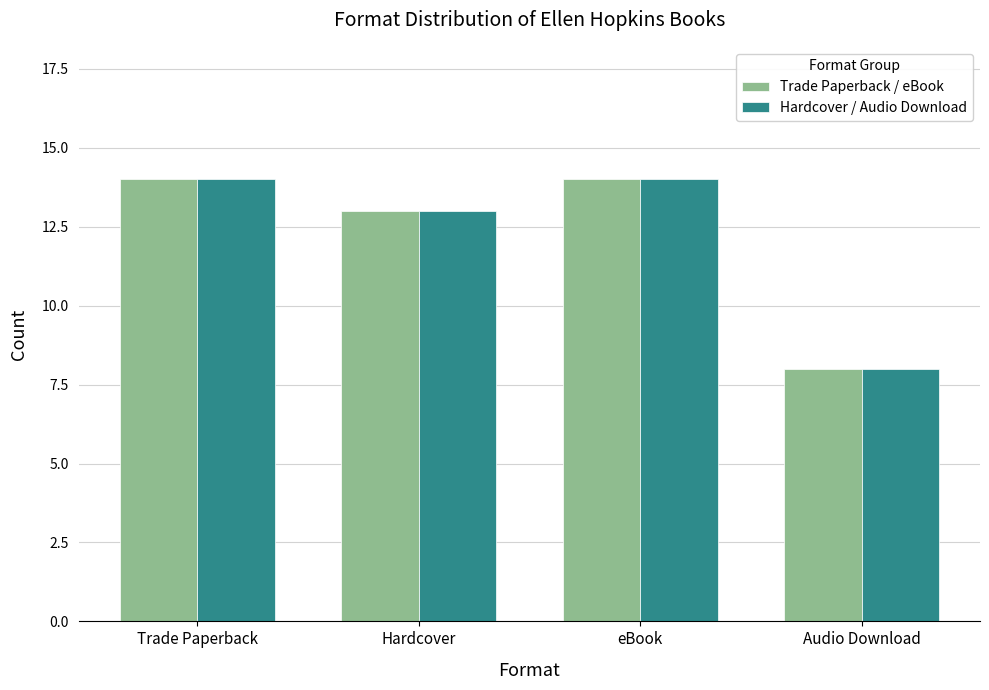

How many groups of bars are there?

4